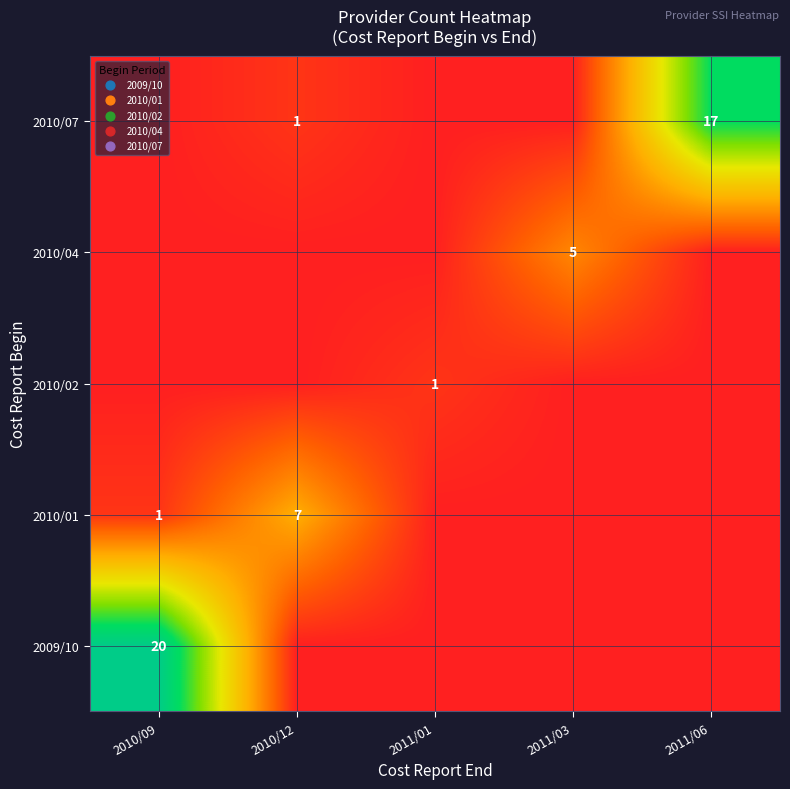

The value of 2010/02 at 2011/01 is 1. True or false?

True